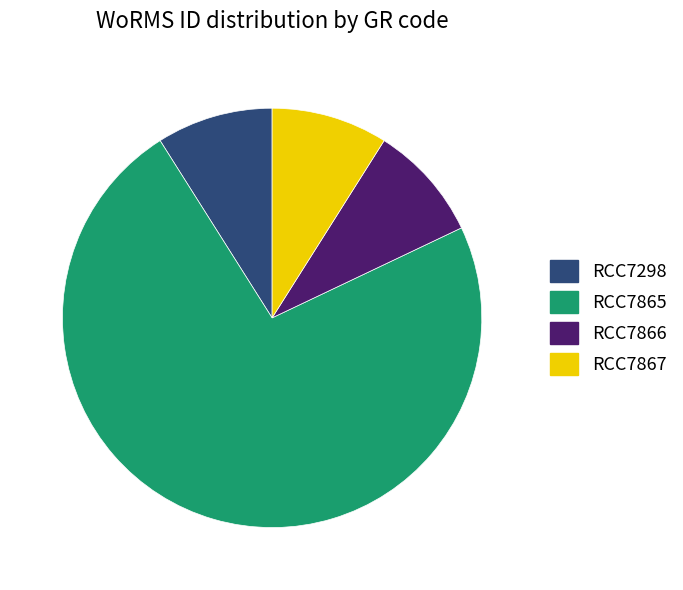

True or false: RCC7298 accounts for 24% of the total.

False